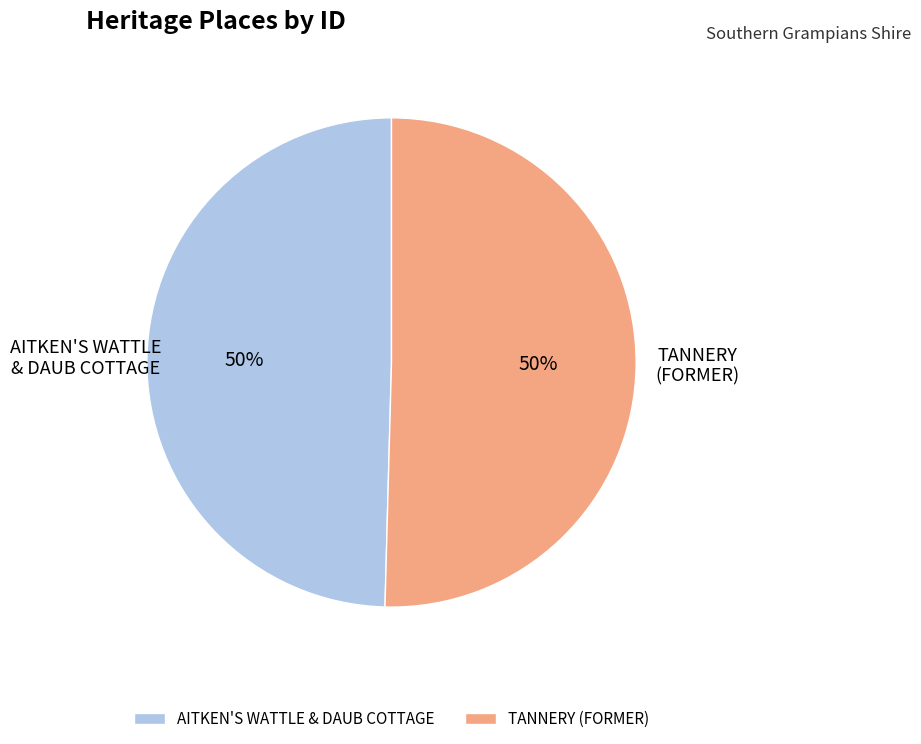

Do AITKEN'S WATTLE & DAUB COTTAGE and TANNERY (FORMER) together represent more than half of the pie?

Yes